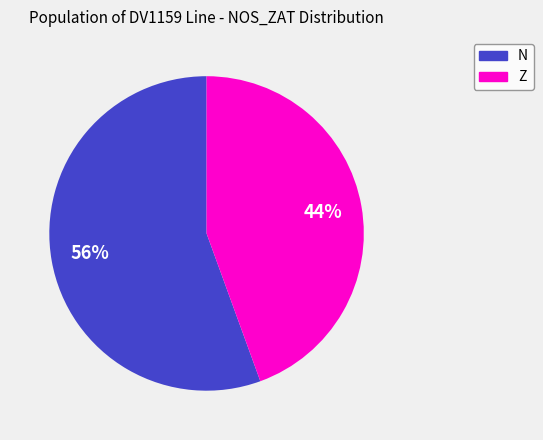

To the nearest percent, what portion does Z represent?

44%